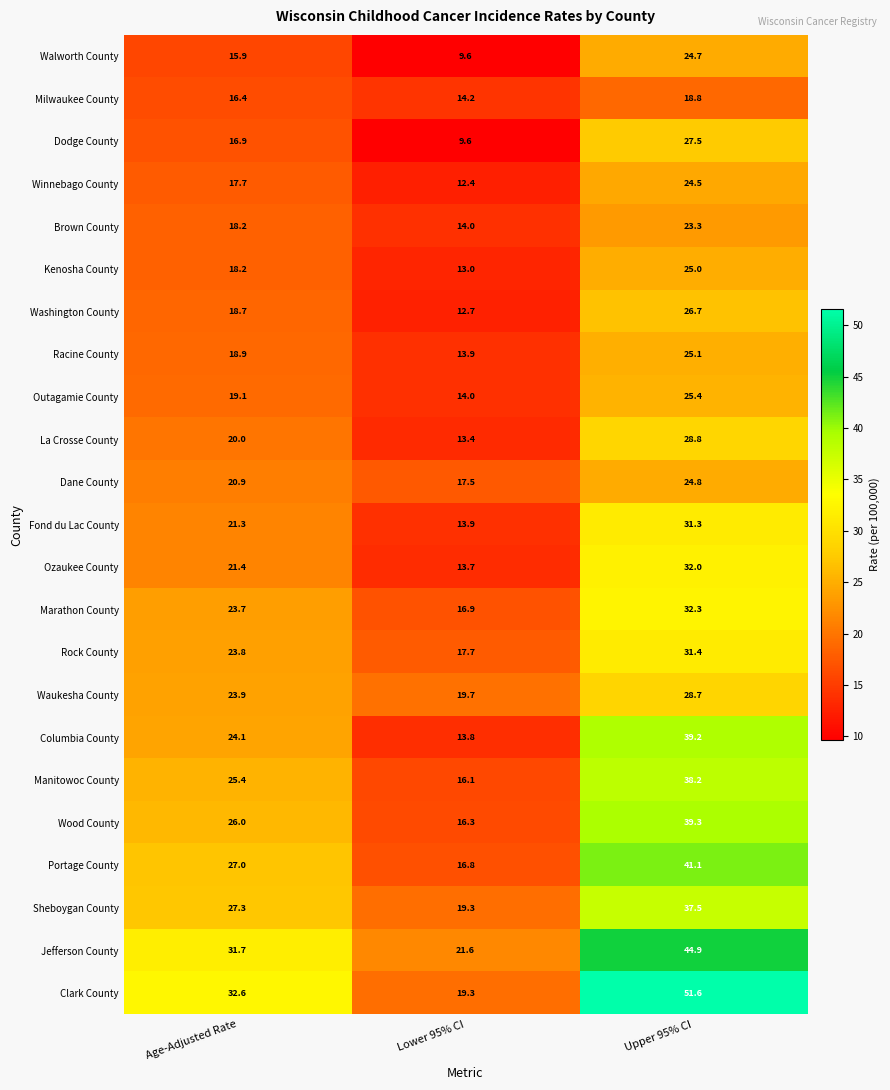

Rank the series by their maximum value, from highest to lowest.

Clark County, Jefferson County, Portage County, Wood County, Columbia County, Manitowoc County, Sheboygan County, Marathon County, Ozaukee County, Rock County, Fond du Lac County, La Crosse County, Waukesha County, Dodge County, Washington County, Outagamie County, Racine County, Kenosha County, Dane County, Walworth County, Winnebago County, Brown County, Milwaukee County